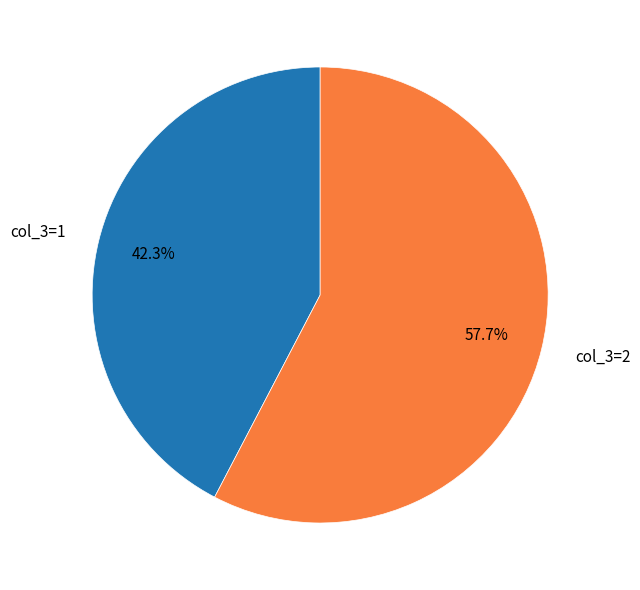

To the nearest percent, what is the average slice percentage?

50%